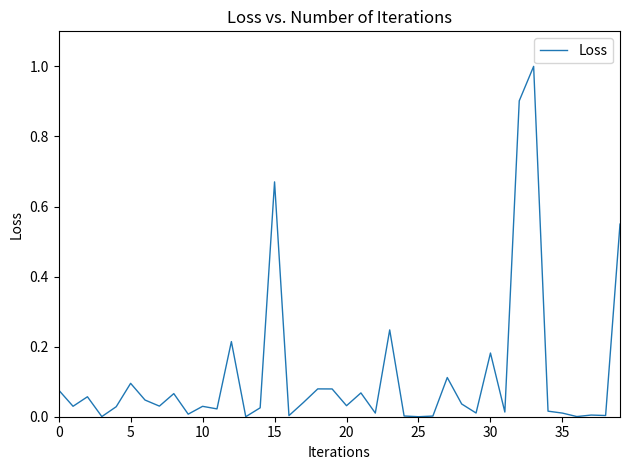

What is the difference between the maximum and minimum values?

1.0